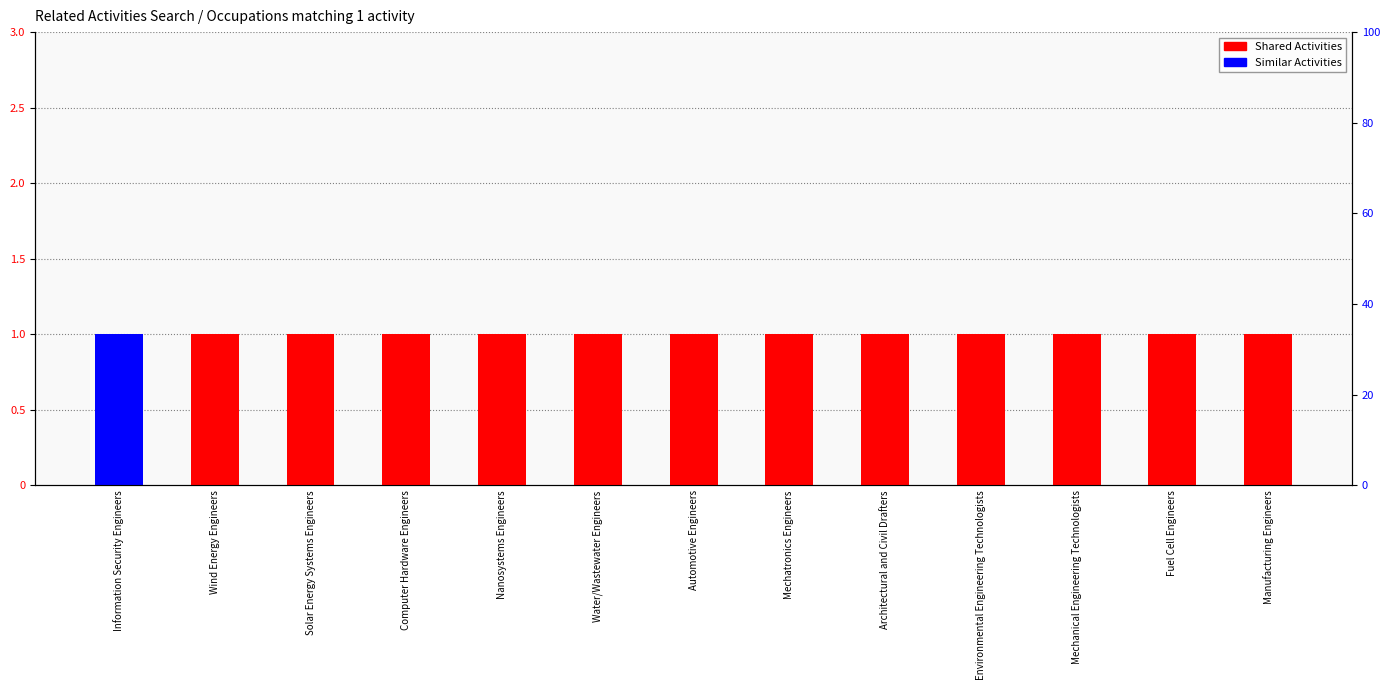

What is the label of the 13th bar from the right?

Information Security Engineers